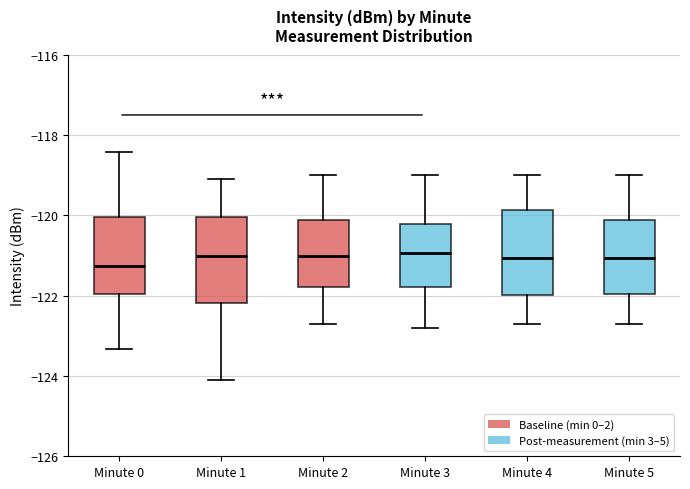

Reading left to right, read every box against the y-axis: the position of its median line, the range the box covers, and the ends of its whiskers. The values are not printed on the chart, so give them approximately, as read against the axis.

Minute 0: median -121.2, box -122.0 to -120.0, whiskers -123.4 to -118.4
Minute 1: median -121.0, box -122.2 to -120.0, whiskers -124.2 to -119.0
Minute 2: median -121.0, box -121.8 to -120.2, whiskers -122.6 to -119.0
Minute 3: median -121.0, box -121.8 to -120.2, whiskers -122.8 to -119.0
Minute 4: median -121.0, box -122.0 to -119.8, whiskers -122.6 to -119.0
Minute 5: median -121.0, box -122.0 to -120.2, whiskers -122.6 to -119.0